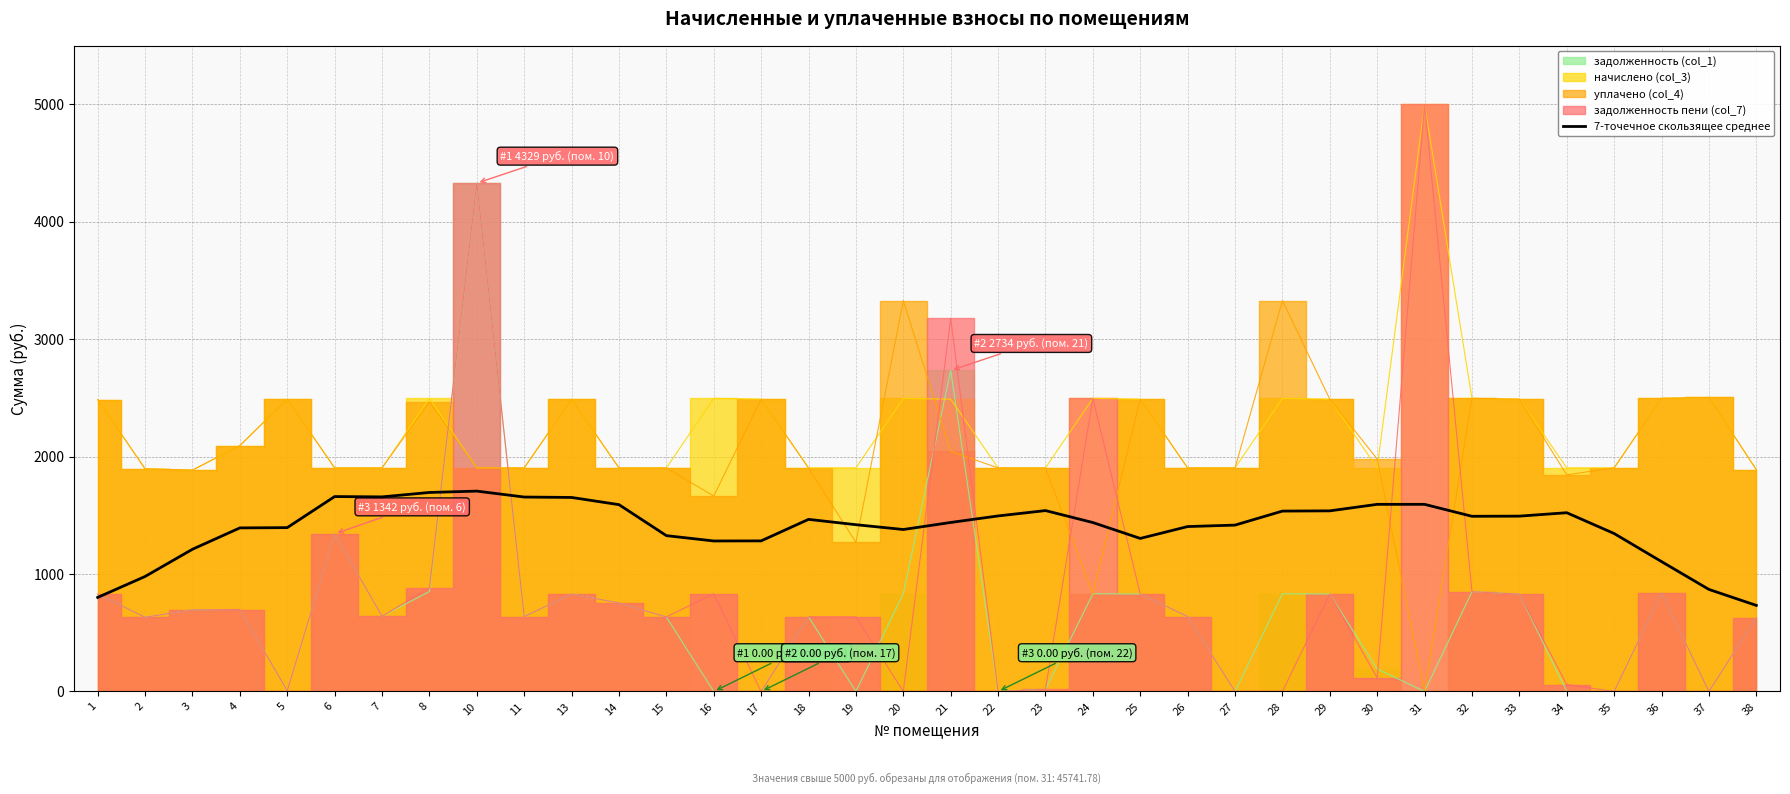

What is the change in value from 2 to 15?

+347.9